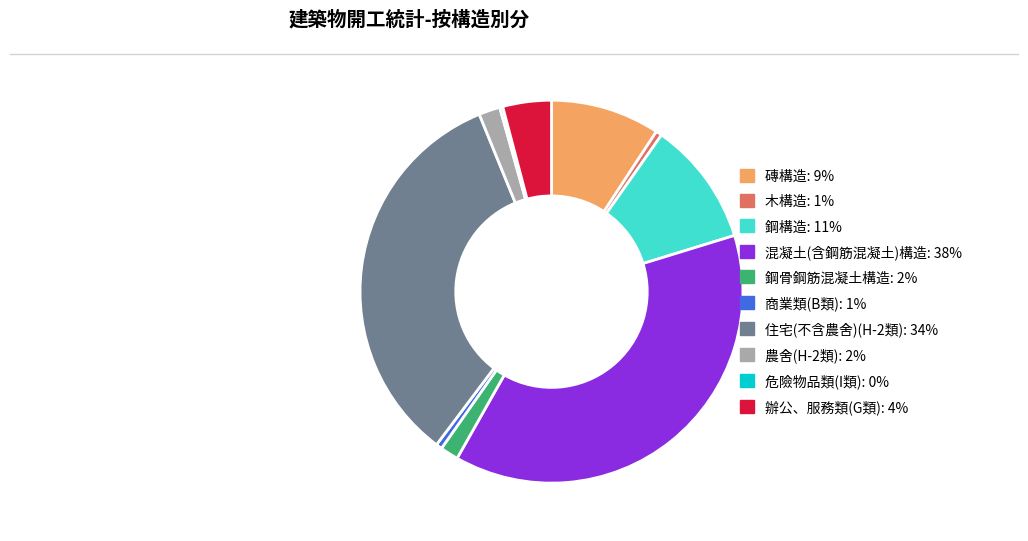

What is the largest slice in the pie chart?

混凝土(含鋼筋混凝土)構造